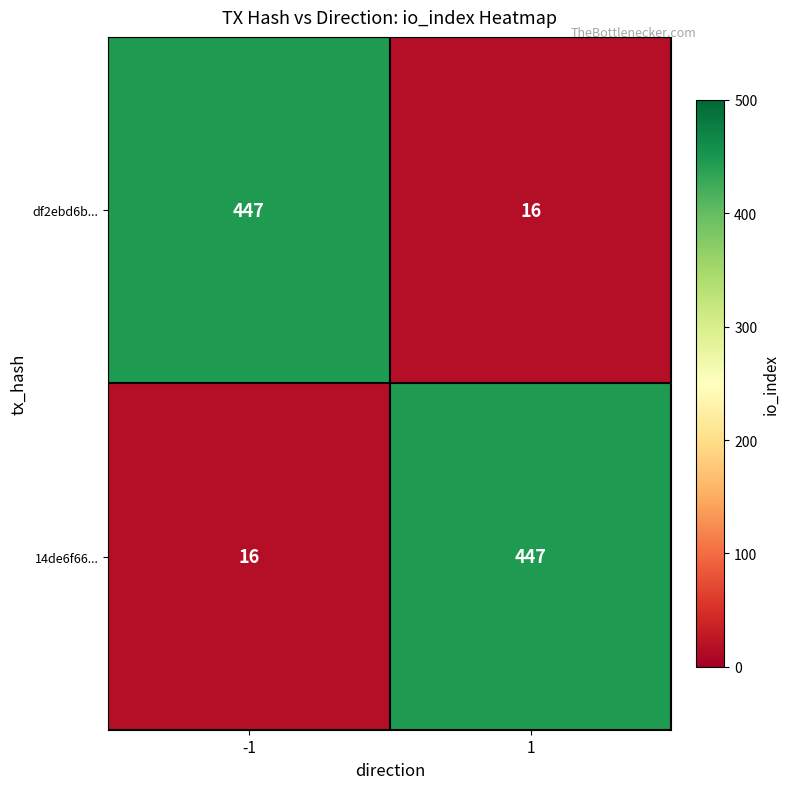

What is the difference between the highest and lowest values at -1?

431